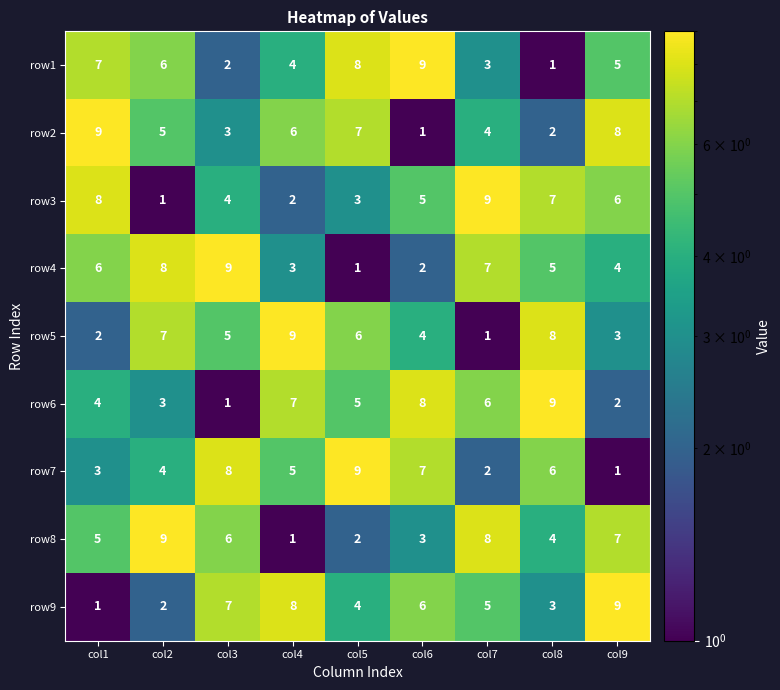

Rank the series at col2 from highest to lowest value.

row8, row4, row5, row1, row2, row7, row6, row9, row3